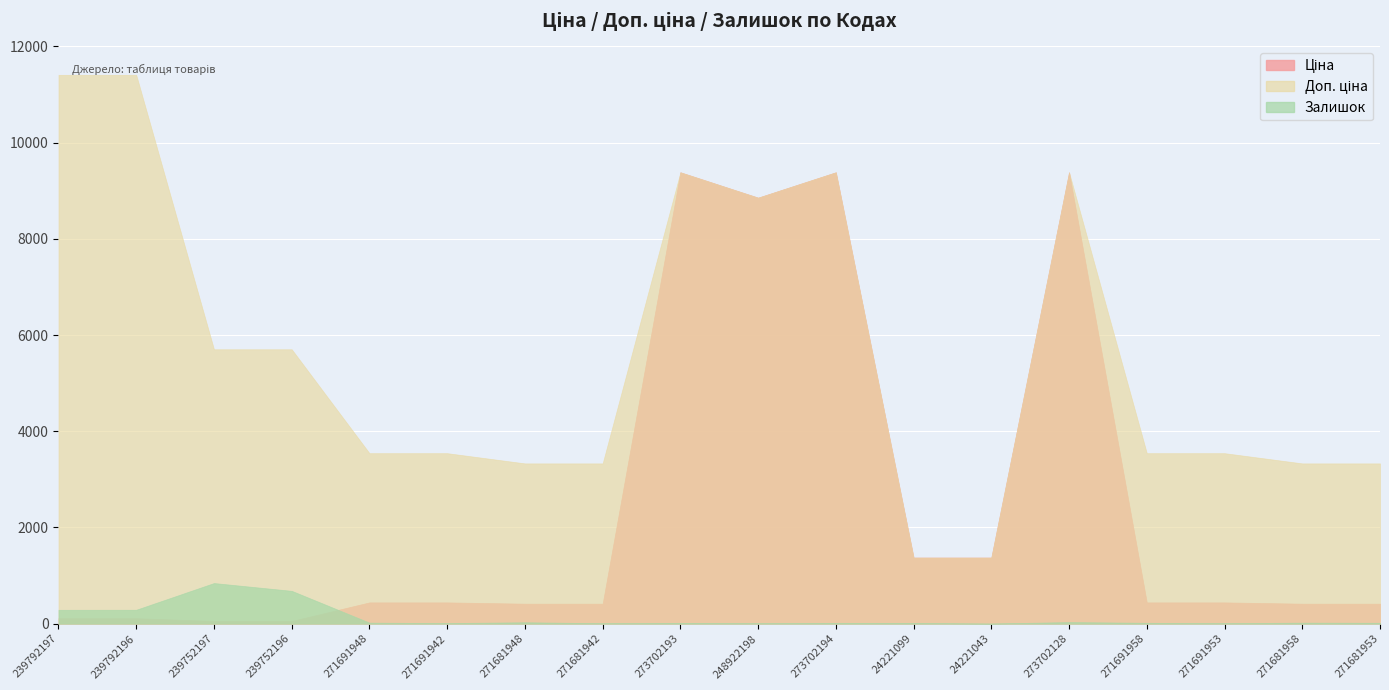

True or false: Ціна has more than 1 interior local peaks.

True